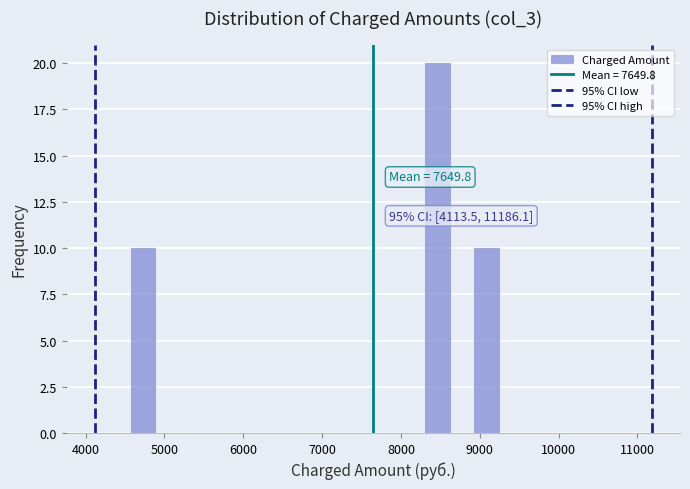

Around what value on the x-axis is the tallest bar? Give the approximate position of its centre, as read against the axis.

8500